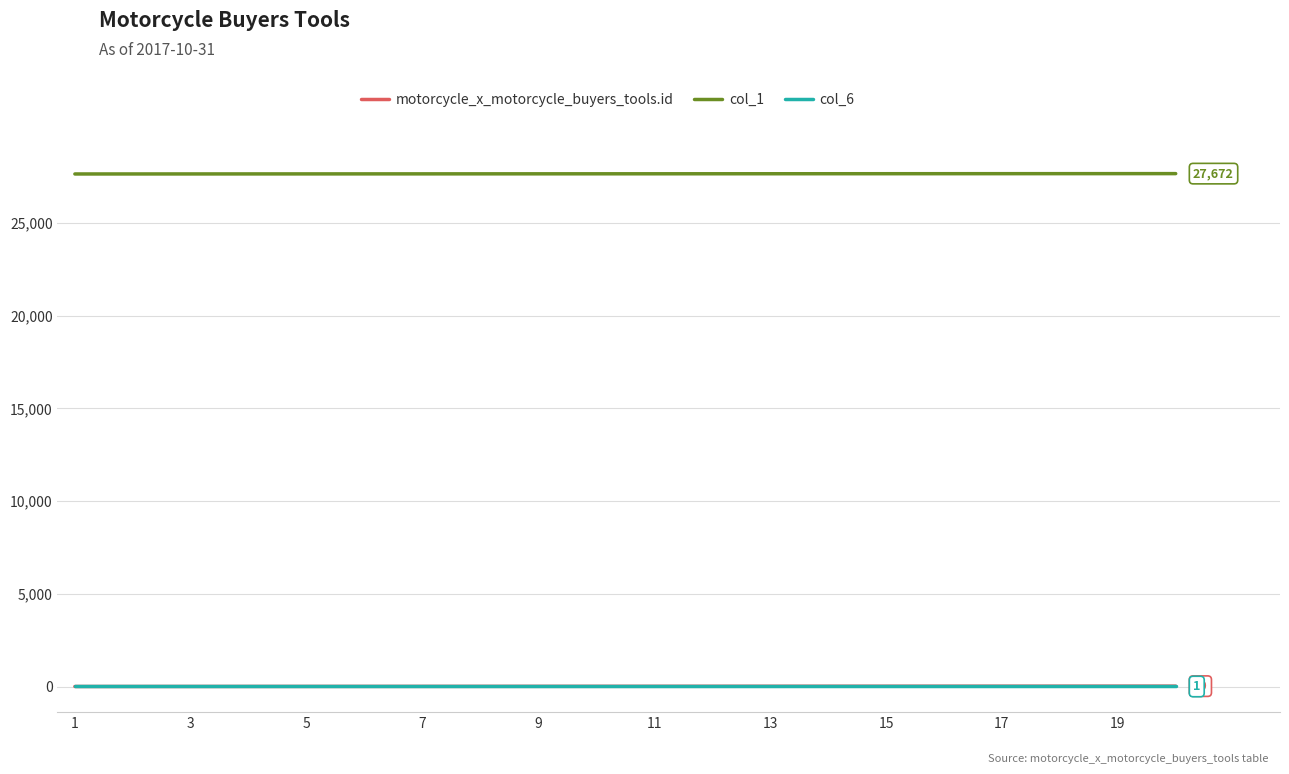

True or false: col_1 and col_6 intersect in this chart.

False